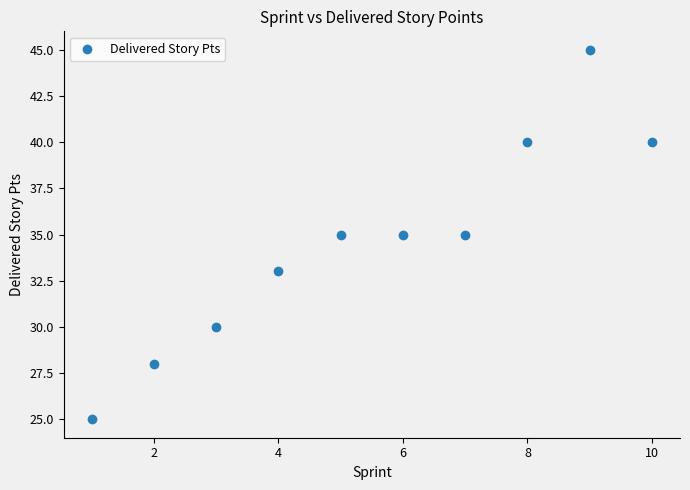

What is the average Y value?

35